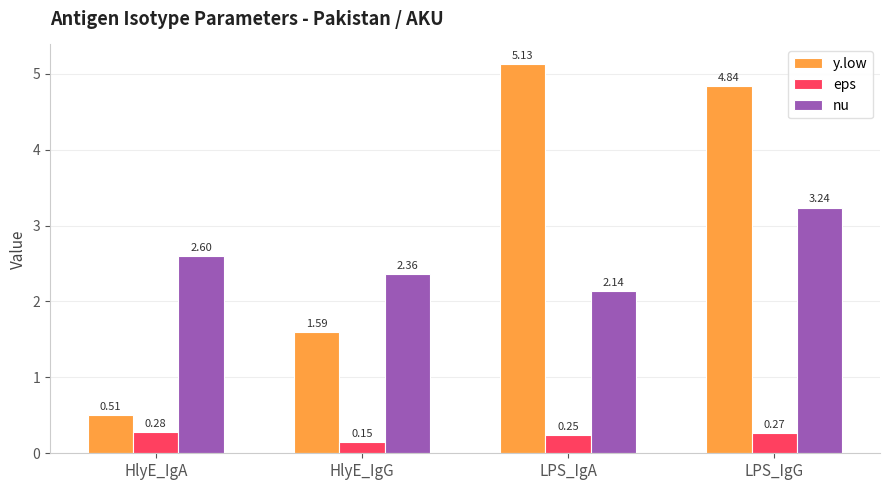

What position from the left is LPS_IgG?

4